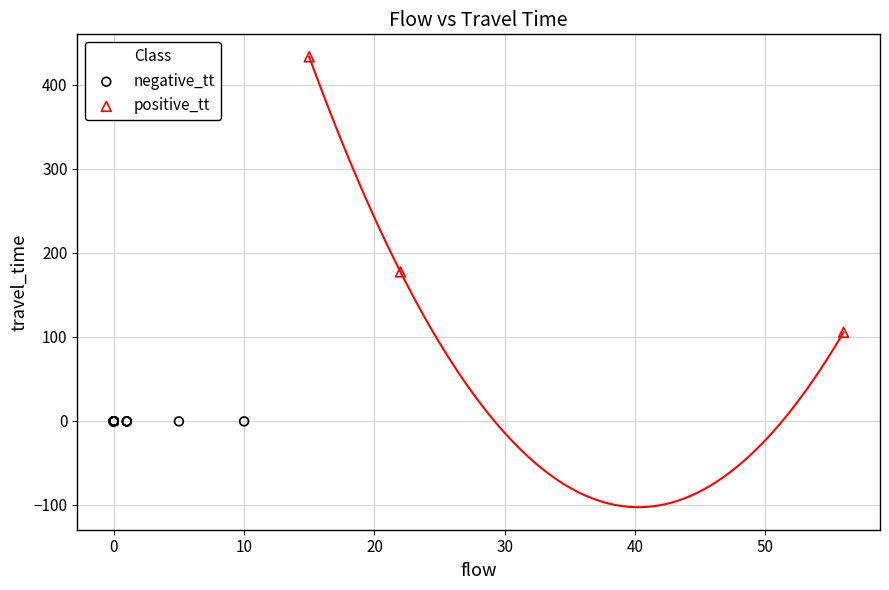

Which series contains the highest Y value?

positive_tt